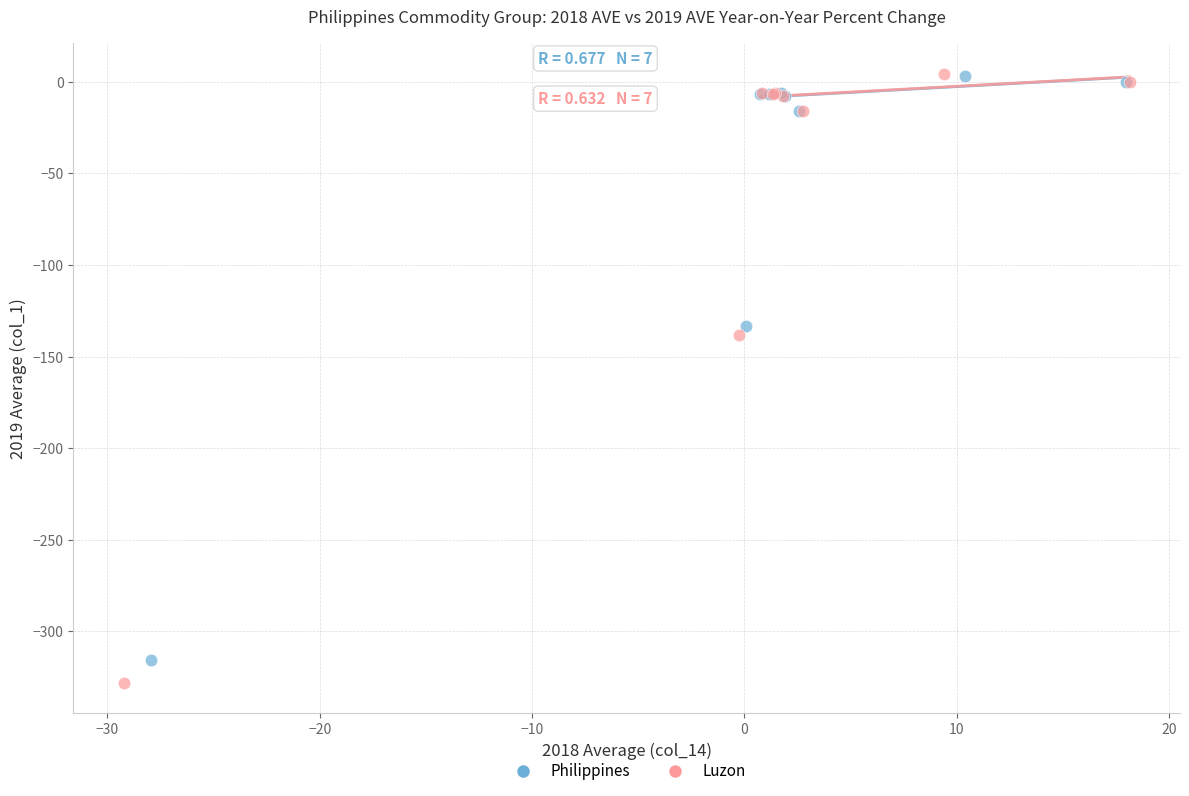

Which series contains the lowest Y value?

Luzon